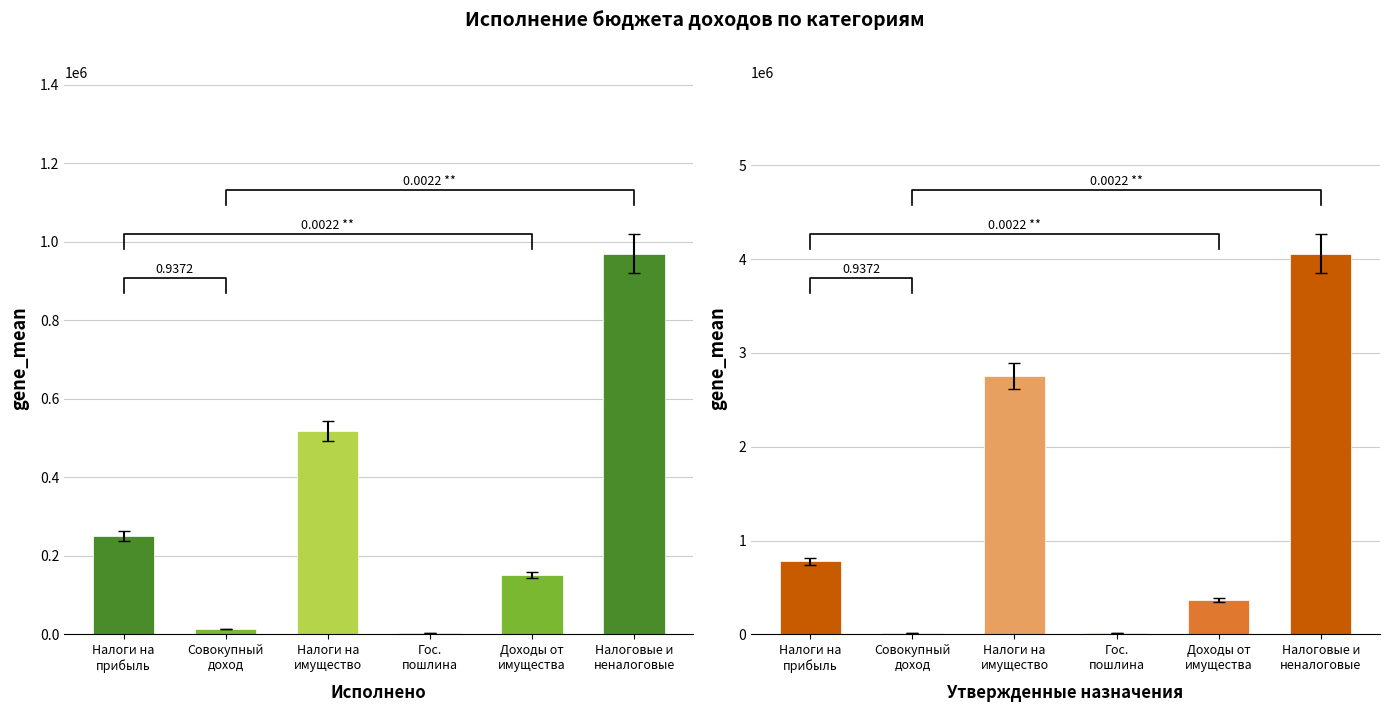

Rank the series by their average value, from lowest to highest.

Исполнено, Утвержденные назначения